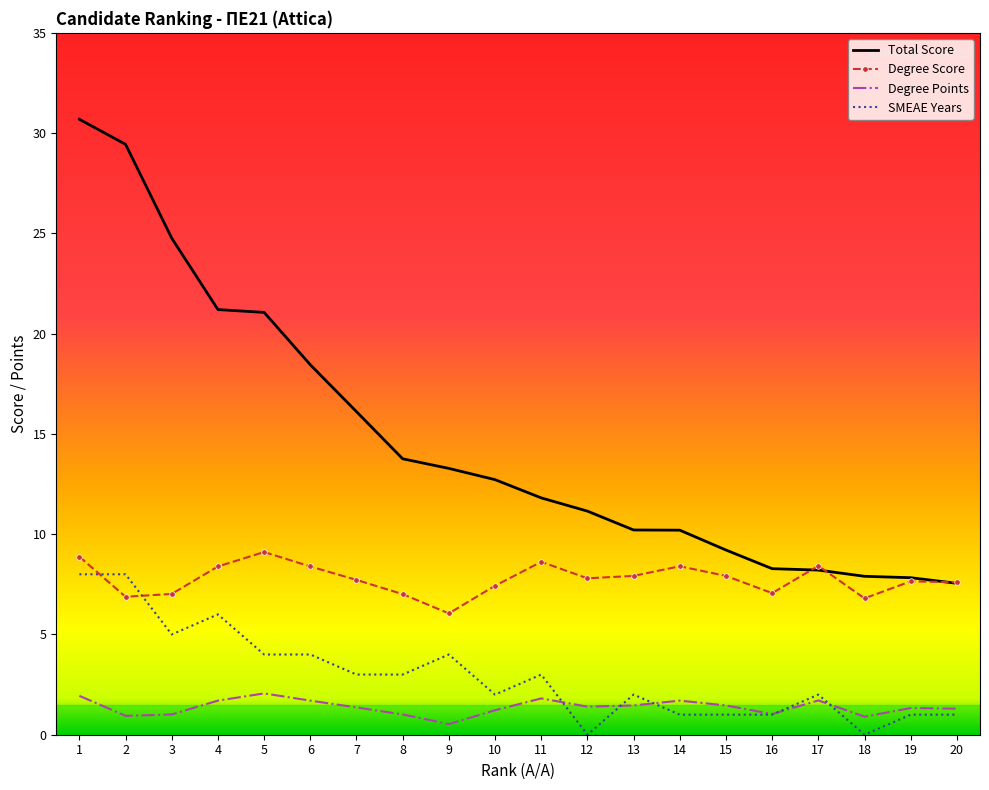

True or false: Degree Points and SMEAE Years cross at least once.

True